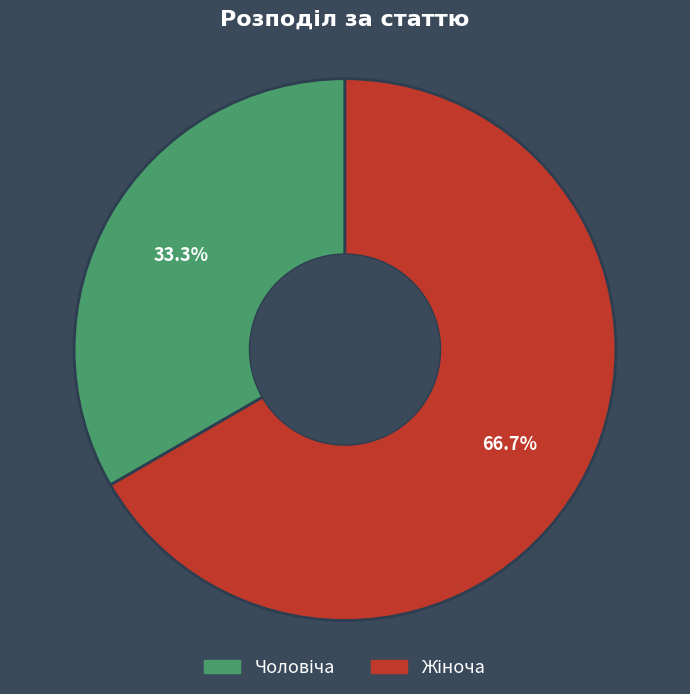

Does any single category account for the majority?

Yes